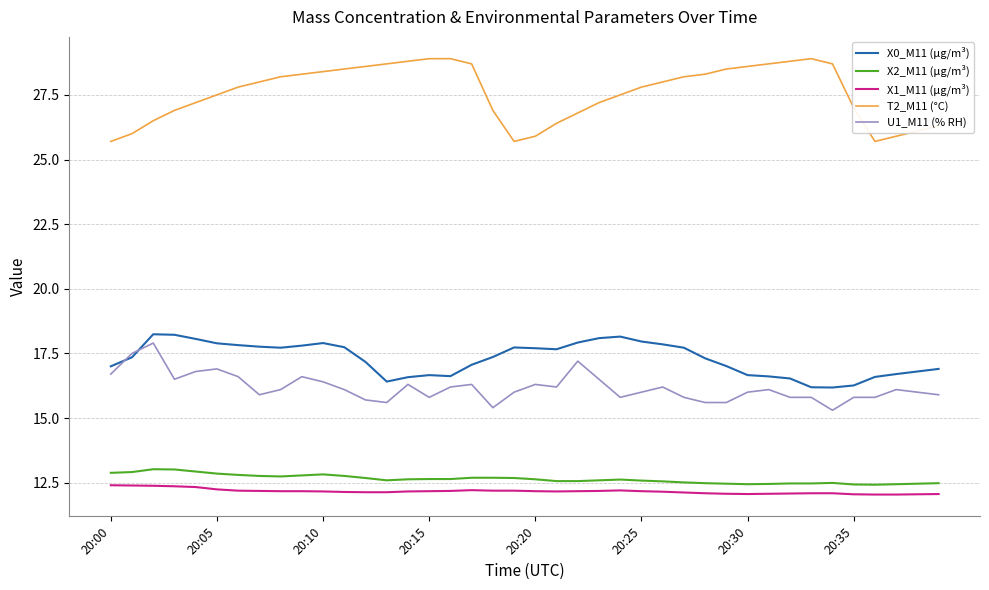

Which series has the largest range (max minus min)?

T2_M11 (°C)